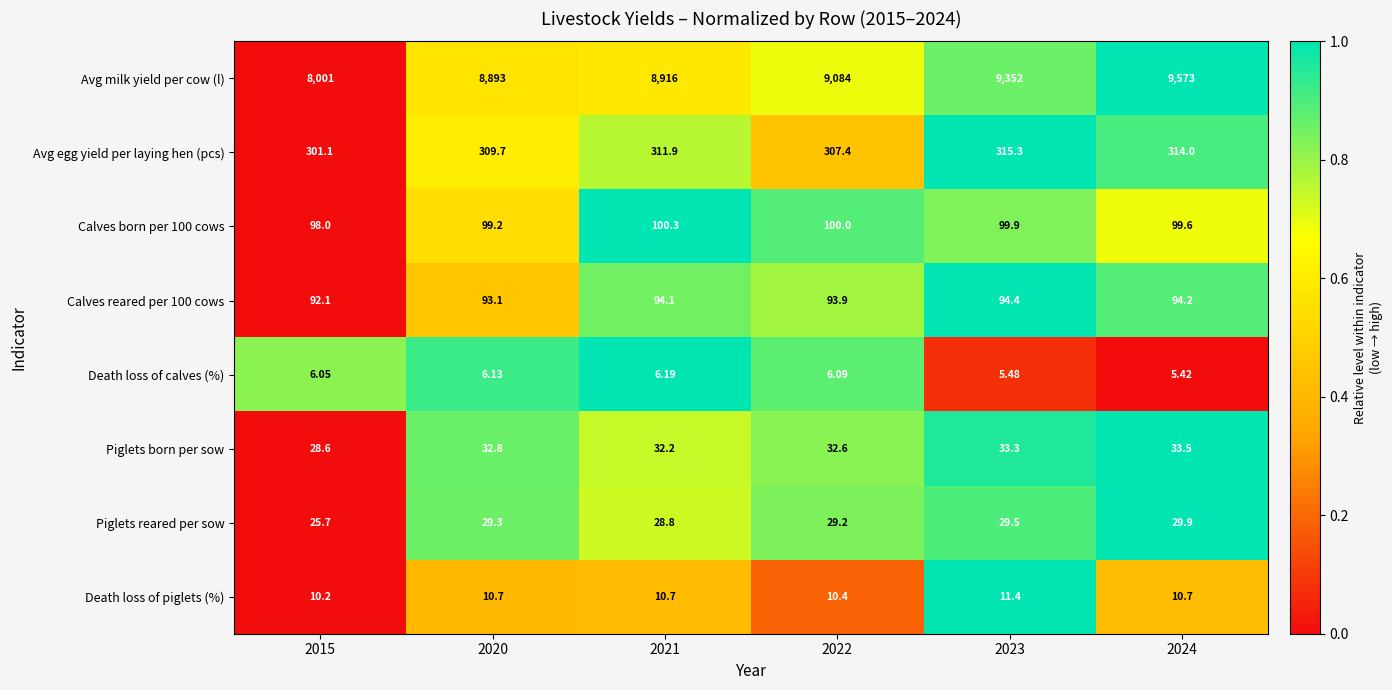

Between 2020 and 2023, which series saw the biggest shift?

Avg milk yield per cow (l)